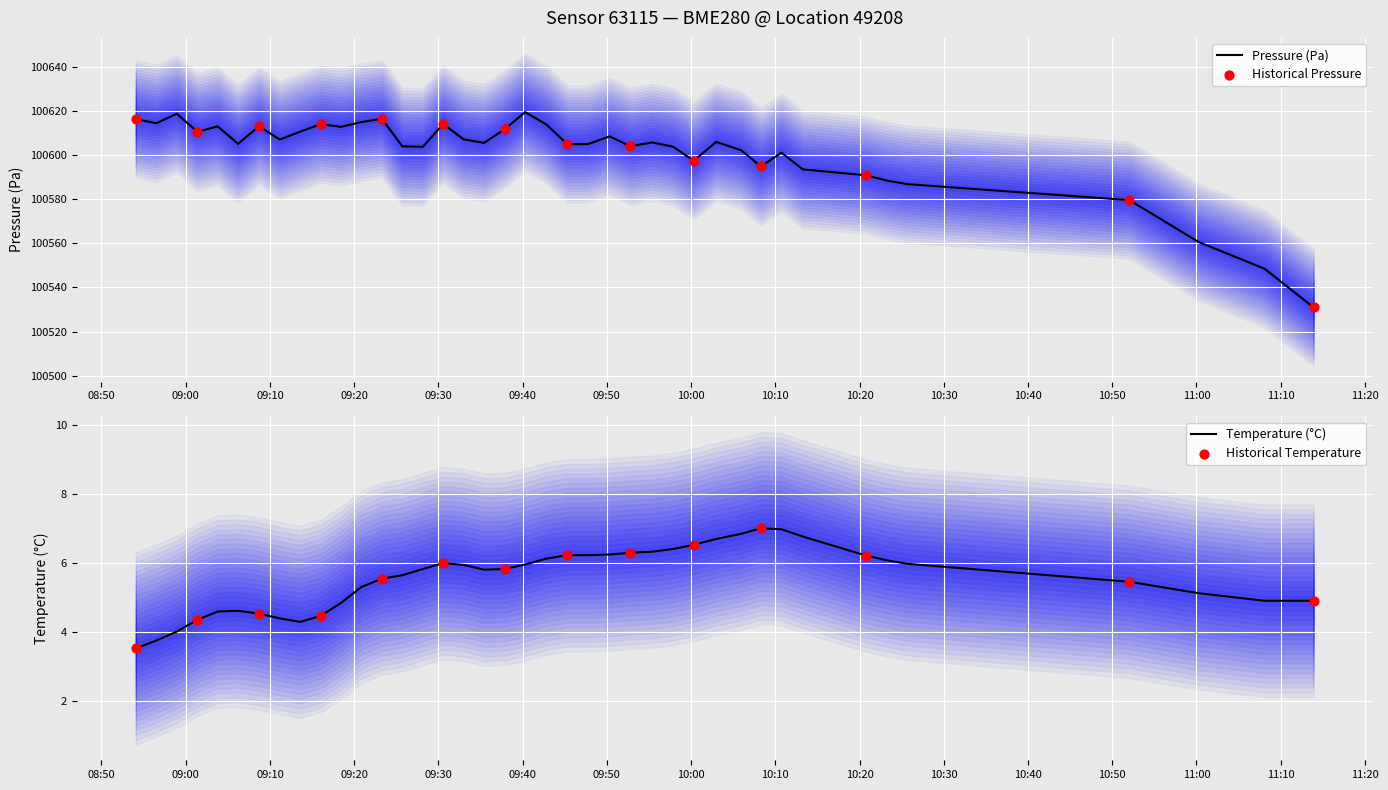

Which series reaches the maximum Y coordinate?

pressure